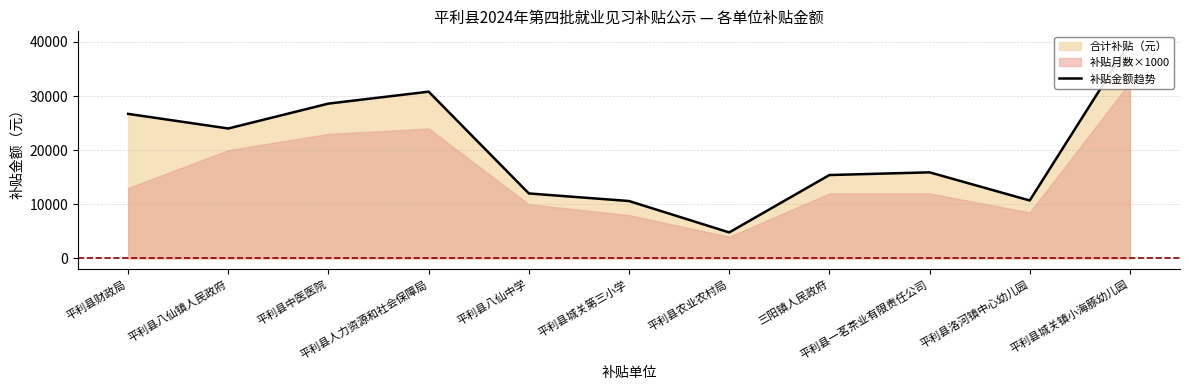

What is the difference between the values at 平利县农业农村局 and 平利县八仙镇人民政府?

19200